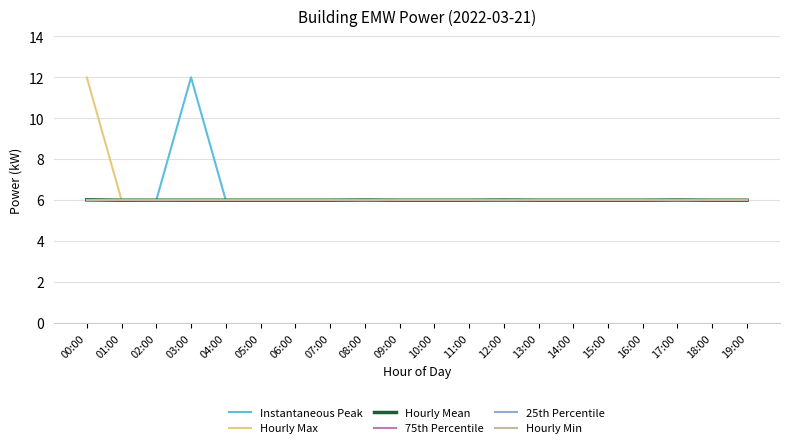

True or false: Hourly Min and Hourly Mean intersect in this chart.

False